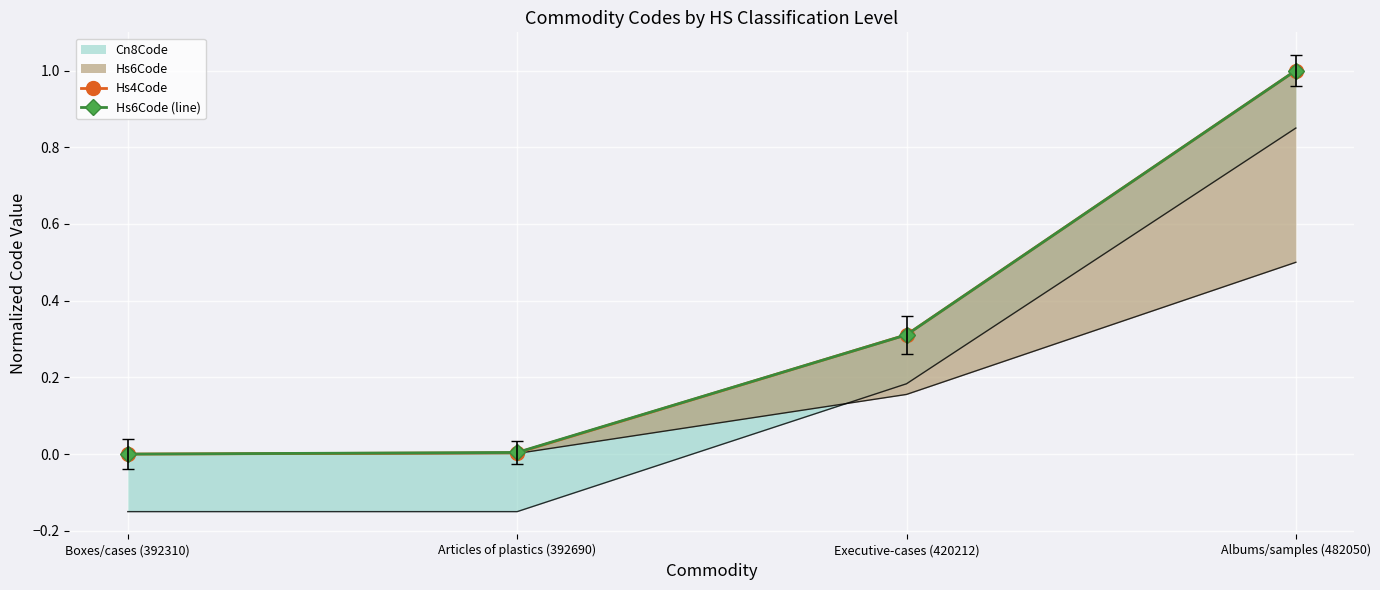

Between Albums/samples (482050) and Executive-cases (420212), which is larger?

Albums/samples (482050)